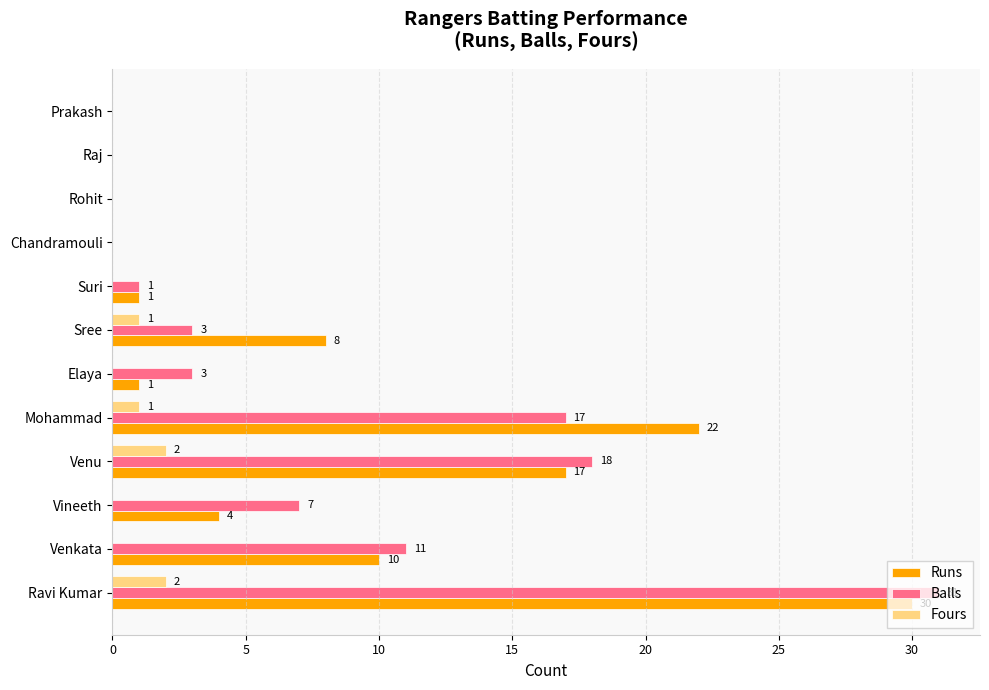

The value of Balls at Prakash is 11. True or false?

False